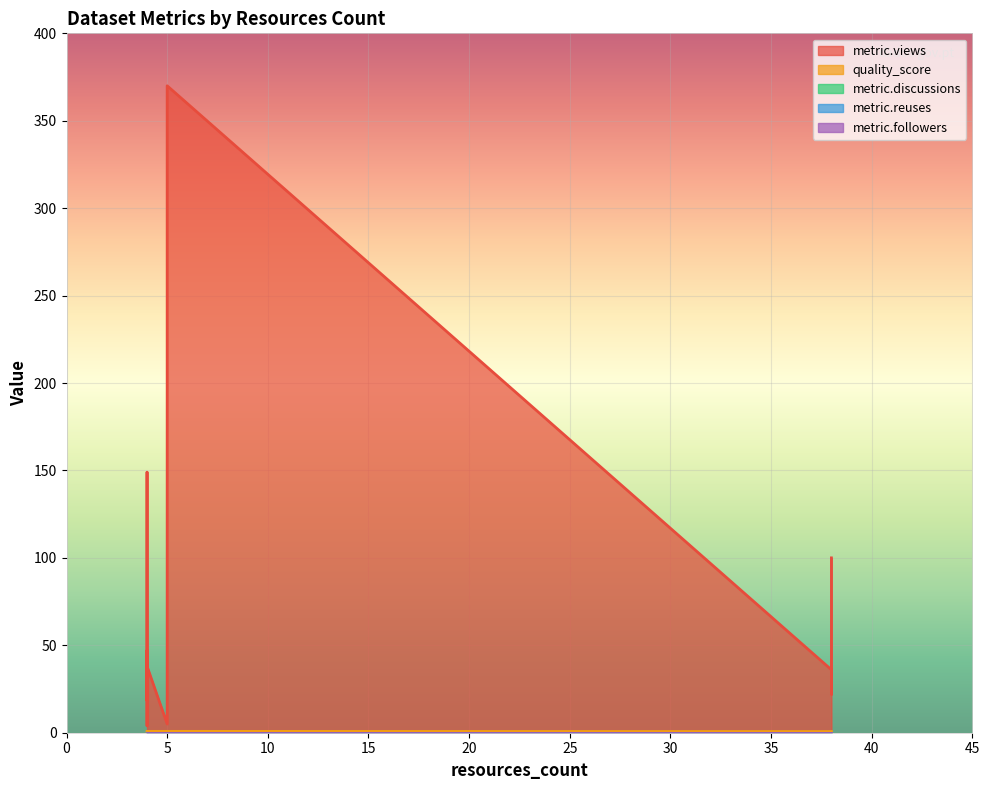

Reading left to right, extract all data points from this chart.

metric.views: OE-AP-CP=19.0	CGE-AP-CP=47.0	CGE-AP-CN=23.0	OE-AP-CN=4.0	EO-DCF=36.0	OE-DCF=149.0	OE-AC-CP=38.0	EO-AC-CP=24.0	EO-RCE=22.0	EO-DCE=100.0	CGE-AC-CP=5.0	CGE-RCE=130.0	CGE-DCE=370.0
quality_score: OE-AP-CP=0.8	CGE-AP-CP=0.8	CGE-AP-CN=0.8	OE-AP-CN=0.8	EO-DCF=0.7	OE-DCF=0.8	OE-AC-CP=0.8	EO-AC-CP=0.7	EO-RCE=0.7	EO-DCE=0.7	CGE-AC-CP=0.8	CGE-RCE=0.8	CGE-DCE=0.8
metric.discussions: OE-AP-CP=0.0	CGE-AP-CP=0.0	CGE-AP-CN=0.0	OE-AP-CN=0.0	EO-DCF=0.0	OE-DCF=0.0	OE-AC-CP=0.0	EO-AC-CP=0.0	EO-RCE=0.0	EO-DCE=0.0	CGE-AC-CP=0.0	CGE-RCE=0.0	CGE-DCE=0.0
metric.reuses: OE-AP-CP=0.0	CGE-AP-CP=0.0	CGE-AP-CN=0.0	OE-AP-CN=0.0	EO-DCF=0.0	OE-DCF=0.0	OE-AC-CP=0.0	EO-AC-CP=0.0	EO-RCE=0.0	EO-DCE=0.0	CGE-AC-CP=0.0	CGE-RCE=0.0	CGE-DCE=0.0
metric.followers: OE-AP-CP=0.0	CGE-AP-CP=0.0	CGE-AP-CN=0.0	OE-AP-CN=0.0	EO-DCF=0.0	OE-DCF=0.0	OE-AC-CP=0.0	EO-AC-CP=0.0	EO-RCE=0.0	EO-DCE=0.0	CGE-AC-CP=0.0	CGE-RCE=0.0	CGE-DCE=0.0